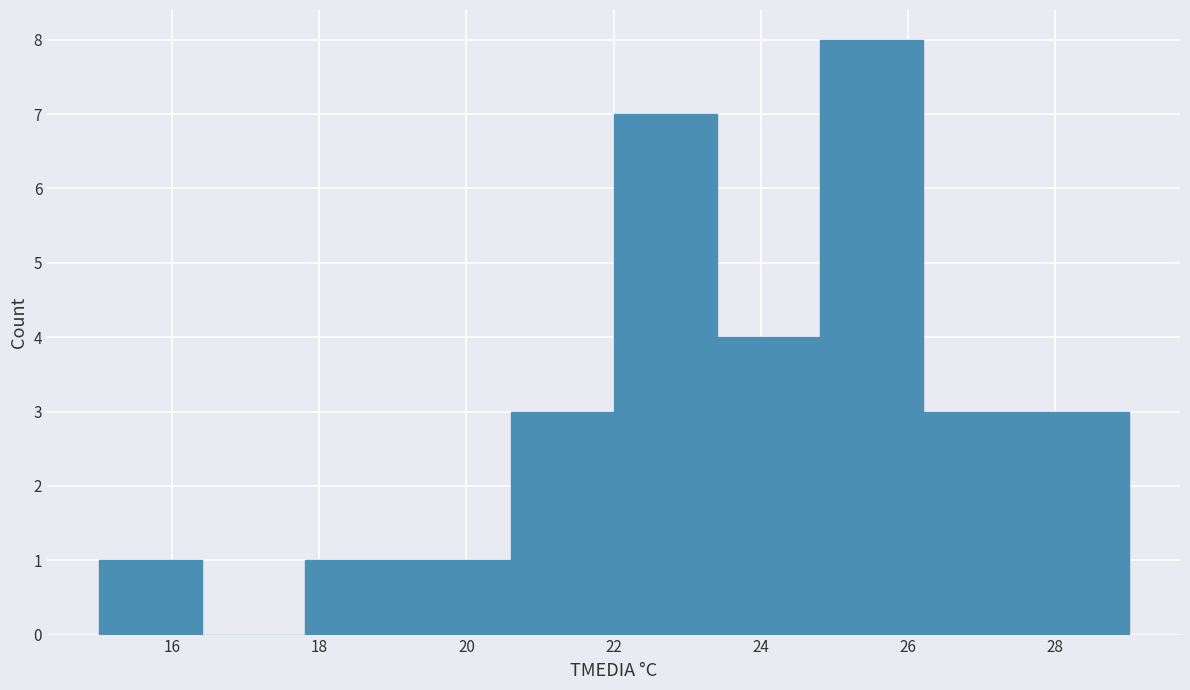

Which range on the x-axis has the tallest bar?

24.8 to 26.2